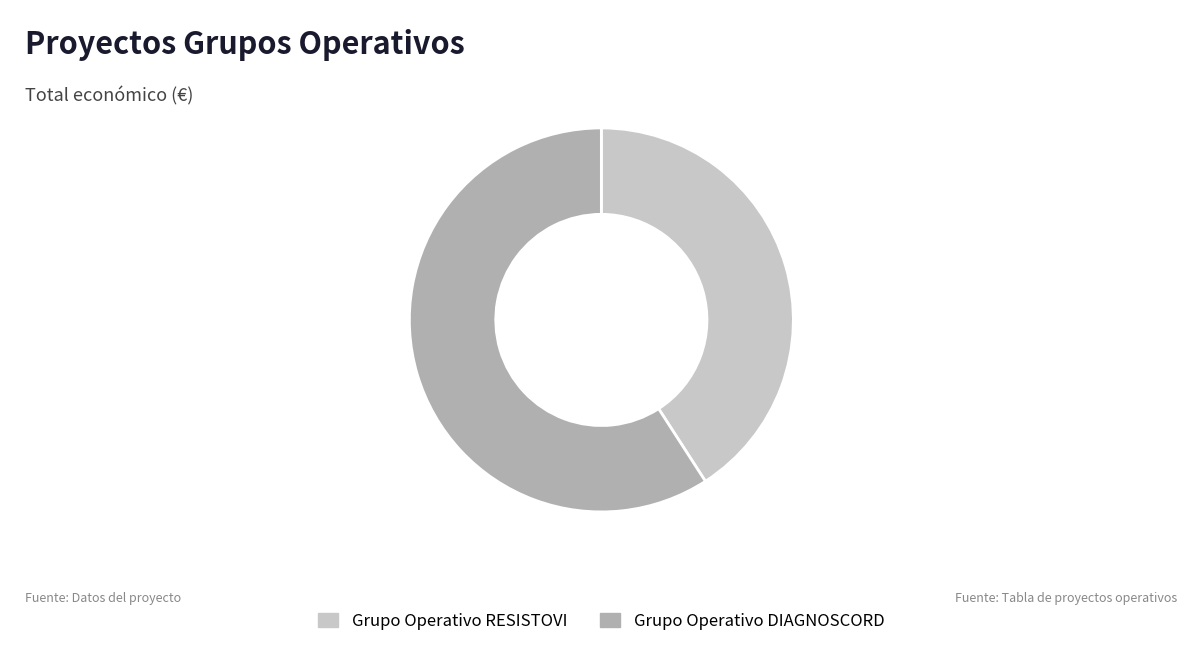

Rank the categories by value from lowest to highest.

Grupo Operativo RESISTOVI, Grupo Operativo DIAGNOSCORD